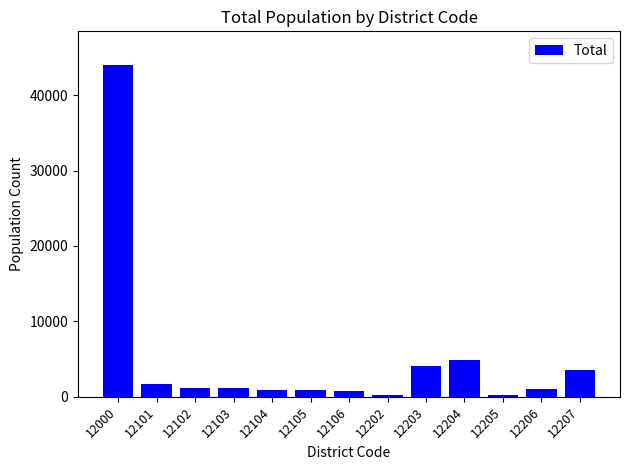

What is the difference between the maximum and minimum values?

43798